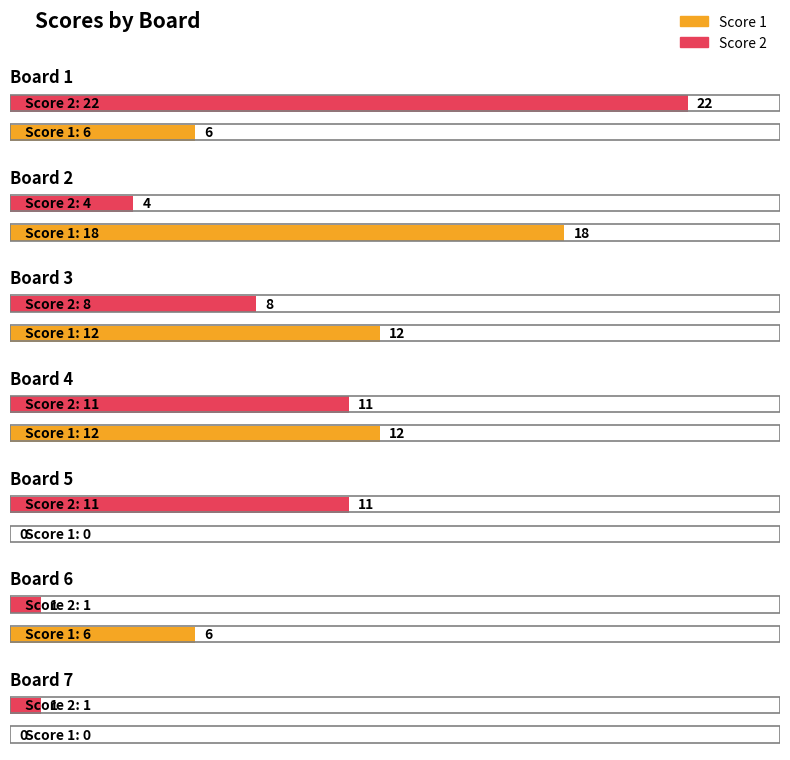

What is the sum of the Score 1 values at Board 6 and Board 7?

6